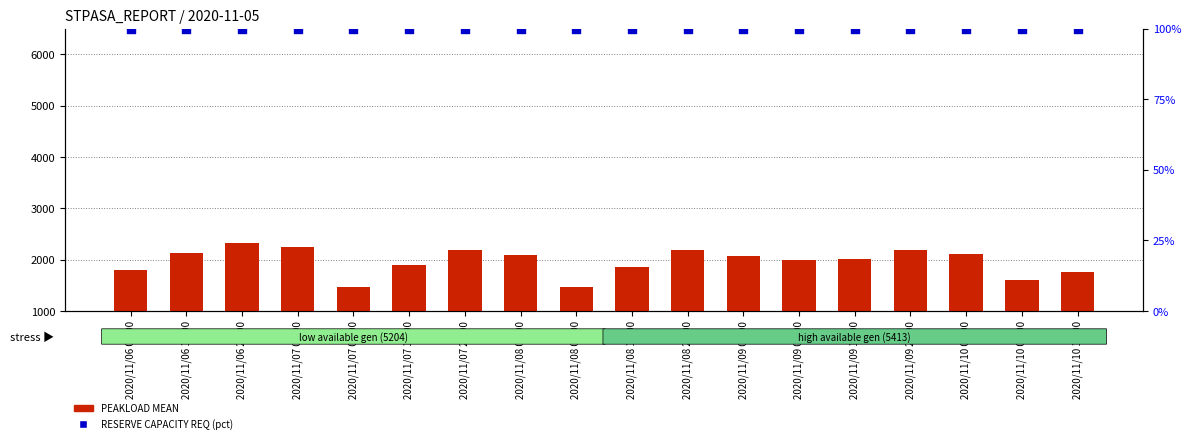

Which series reaches the minimum Y coordinate?

RESERVE CAPACITY REQ (pct)